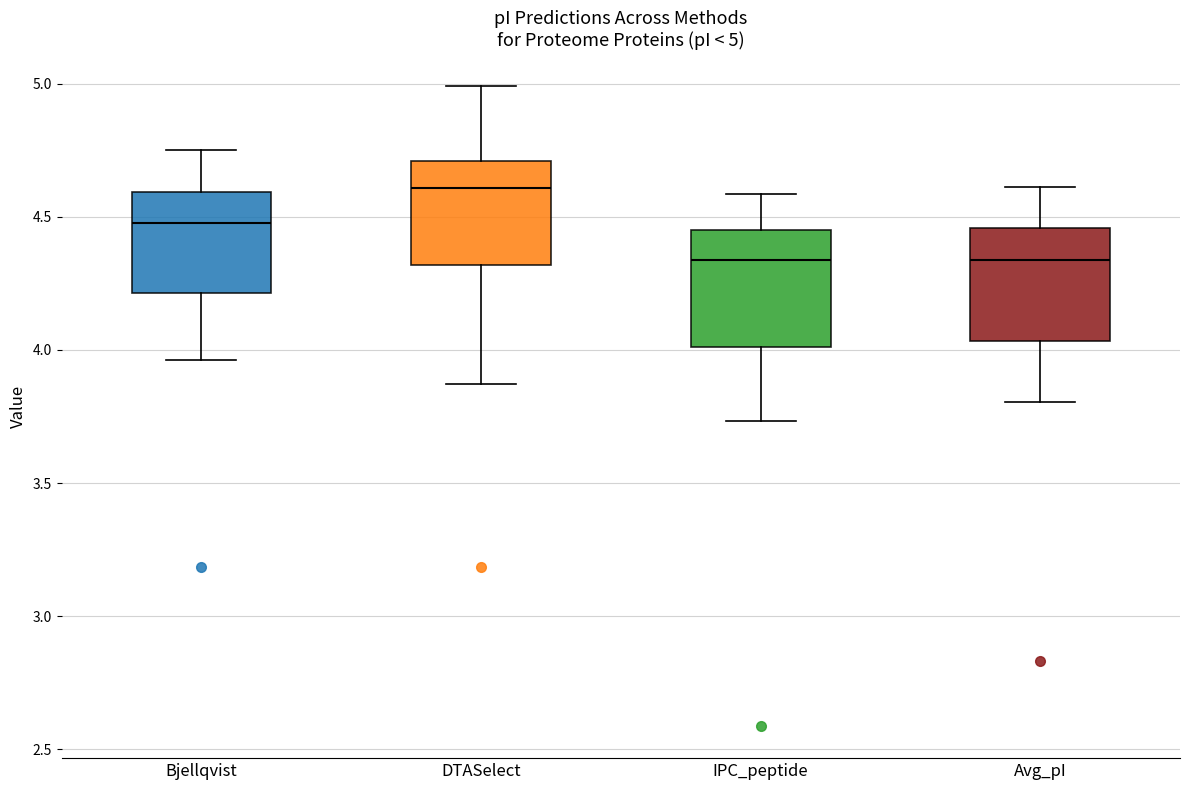

Which box's median line is the highest?

DTASelect